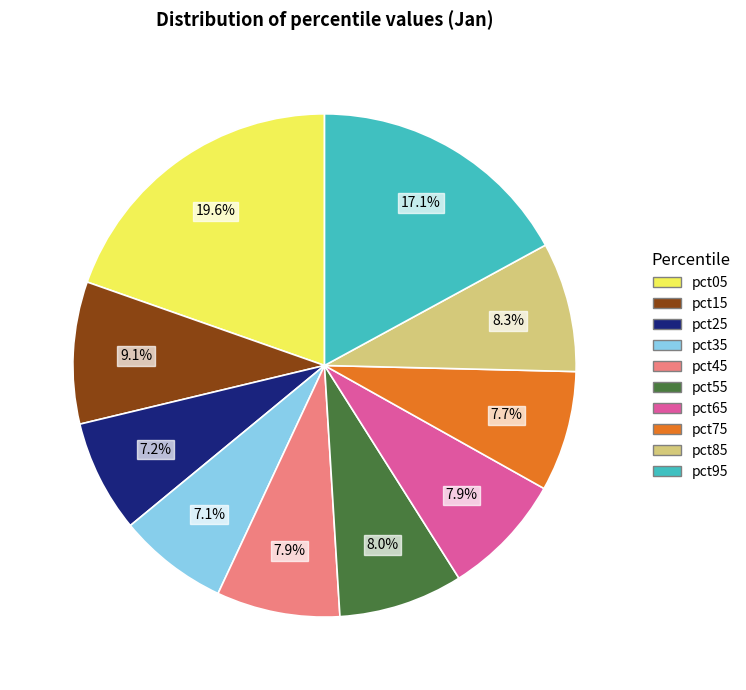

To the nearest percent, what portion does pct45 represent?

8%